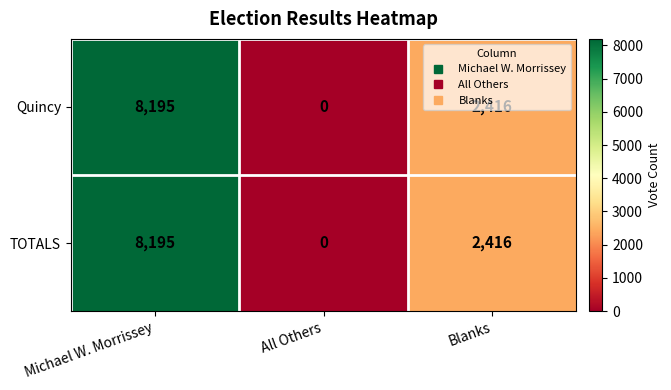

At which label is TOTALS closest to 4097?

Blanks